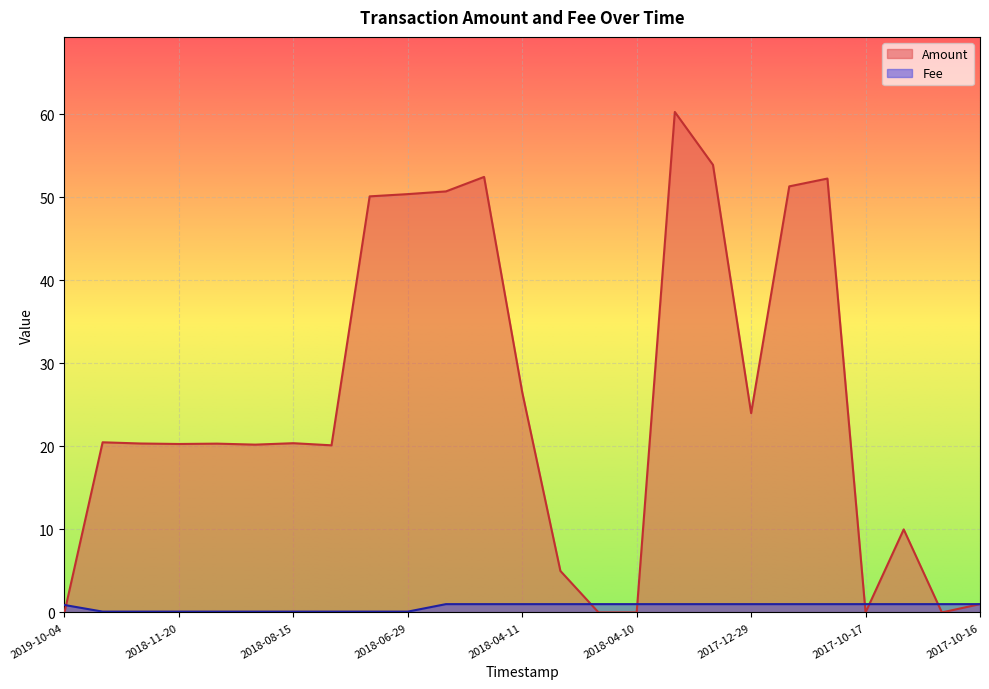

The Amount series shows 0.0 at 2018-04-10. True or false?

True